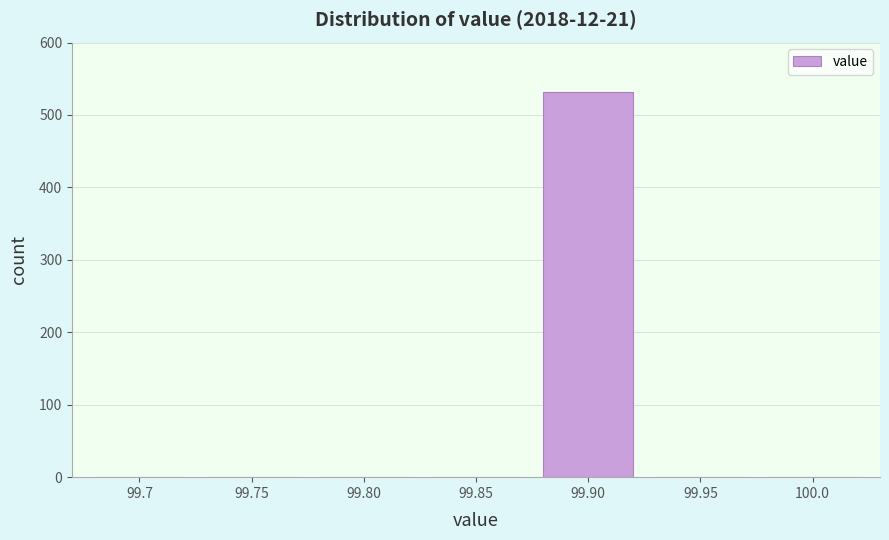

Reading right to left, what are all the values shown in this chart?

100.0=0	99.95=0	99.90=531	99.85=0	99.80=0	99.75=0	99.7=0